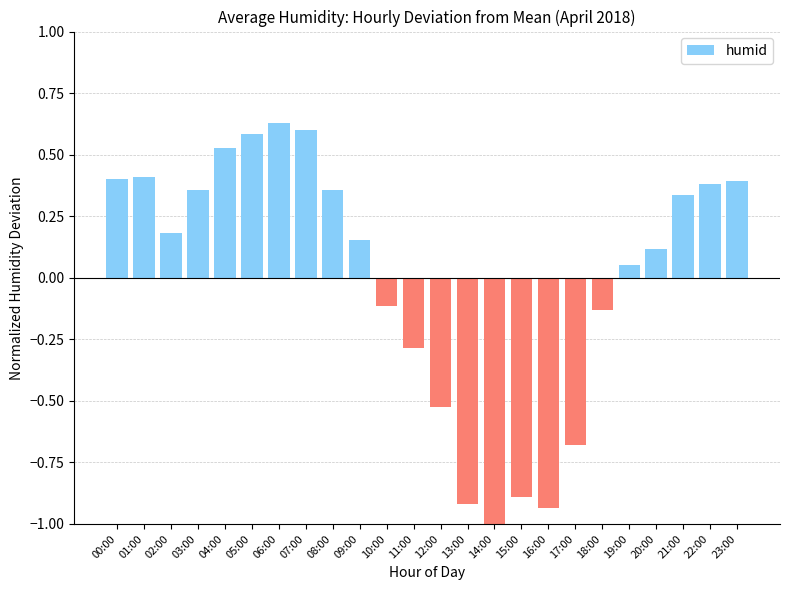

What is the difference between the values at 17:00 and 22:00?

1.1